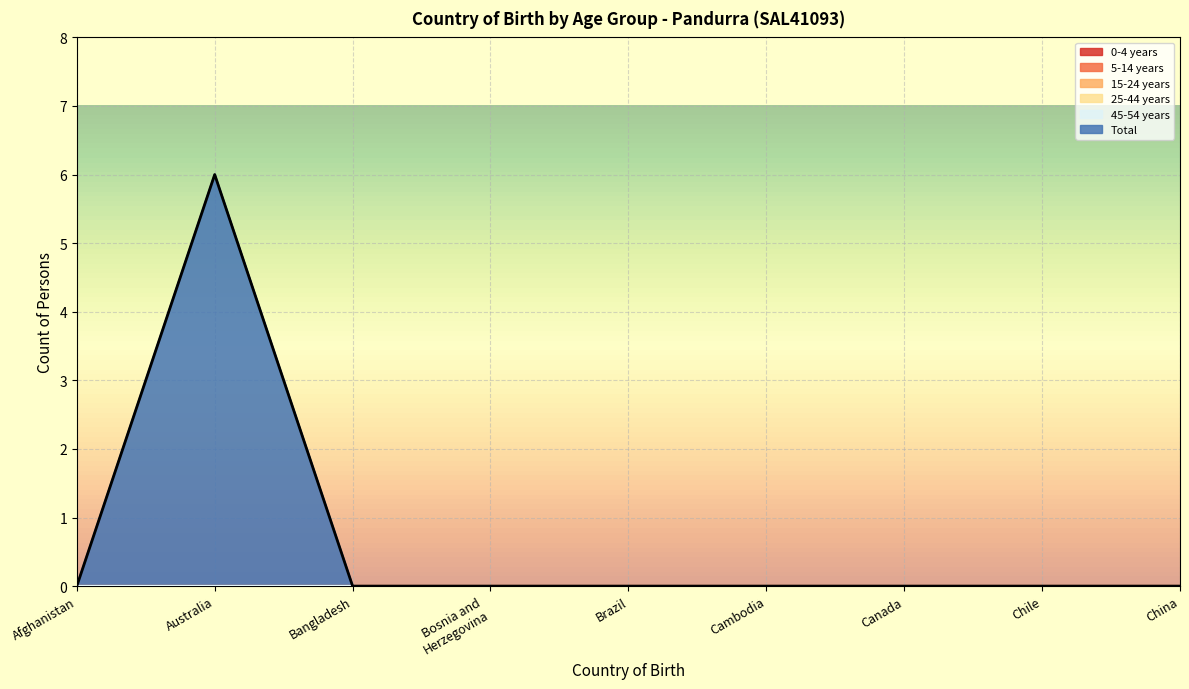

Reading left to right, list all the values displayed in this chart.

0-4 years: Afghanistan=0	Australia=0	Bangladesh=0	Bosnia and
Herzegovina=0	Brazil=0	Cambodia=0	Canada=0	Chile=0	China=0
5-14 years: Afghanistan=0	Australia=0	Bangladesh=0	Bosnia and
Herzegovina=0	Brazil=0	Cambodia=0	Canada=0	Chile=0	China=0
15-24 years: Afghanistan=0	Australia=0	Bangladesh=0	Bosnia and
Herzegovina=0	Brazil=0	Cambodia=0	Canada=0	Chile=0	China=0
25-44 years: Afghanistan=0	Australia=0	Bangladesh=0	Bosnia and
Herzegovina=0	Brazil=0	Cambodia=0	Canada=0	Chile=0	China=0
45-54 years: Afghanistan=0	Australia=0	Bangladesh=0	Bosnia and
Herzegovina=0	Brazil=0	Cambodia=0	Canada=0	Chile=0	China=0
Total: Afghanistan=0	Australia=6	Bangladesh=0	Bosnia and
Herzegovina=0	Brazil=0	Cambodia=0	Canada=0	Chile=0	China=0